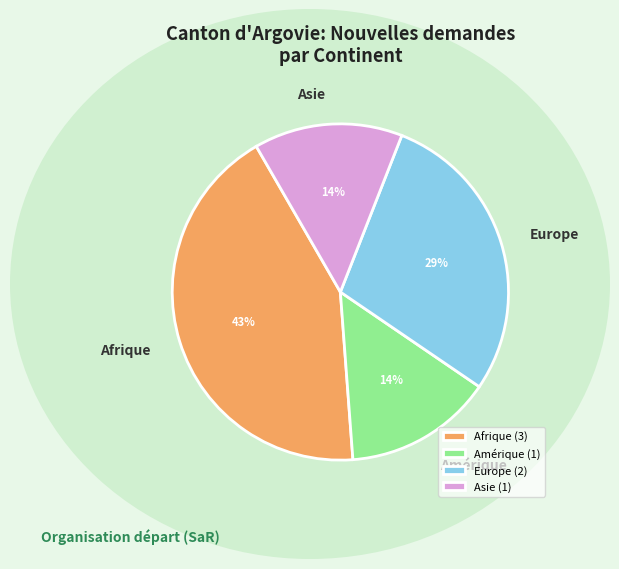

Does any single category account for the majority?

No